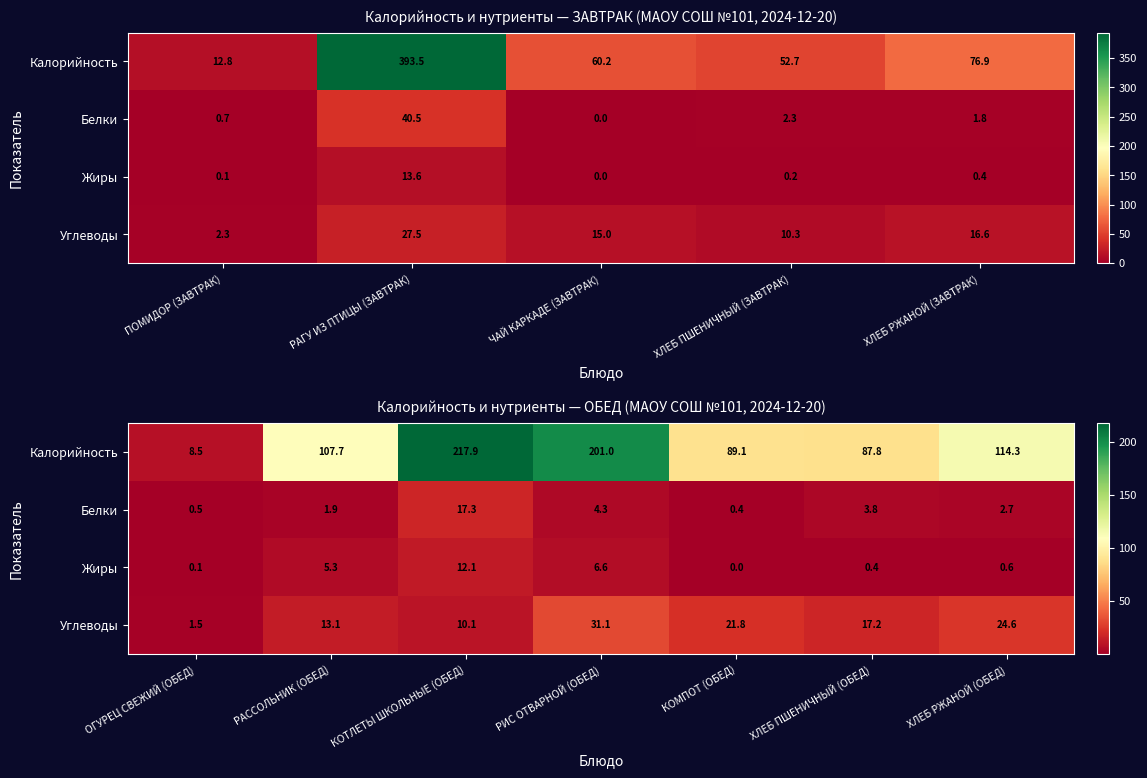

Which has a higher value, ХЛЕБ РЖАНОЙ (ОБЕД) or КОТЛЕТЫ ШКОЛЬНЫЕ (ОБЕД)?

КОТЛЕТЫ ШКОЛЬНЫЕ (ОБЕД)